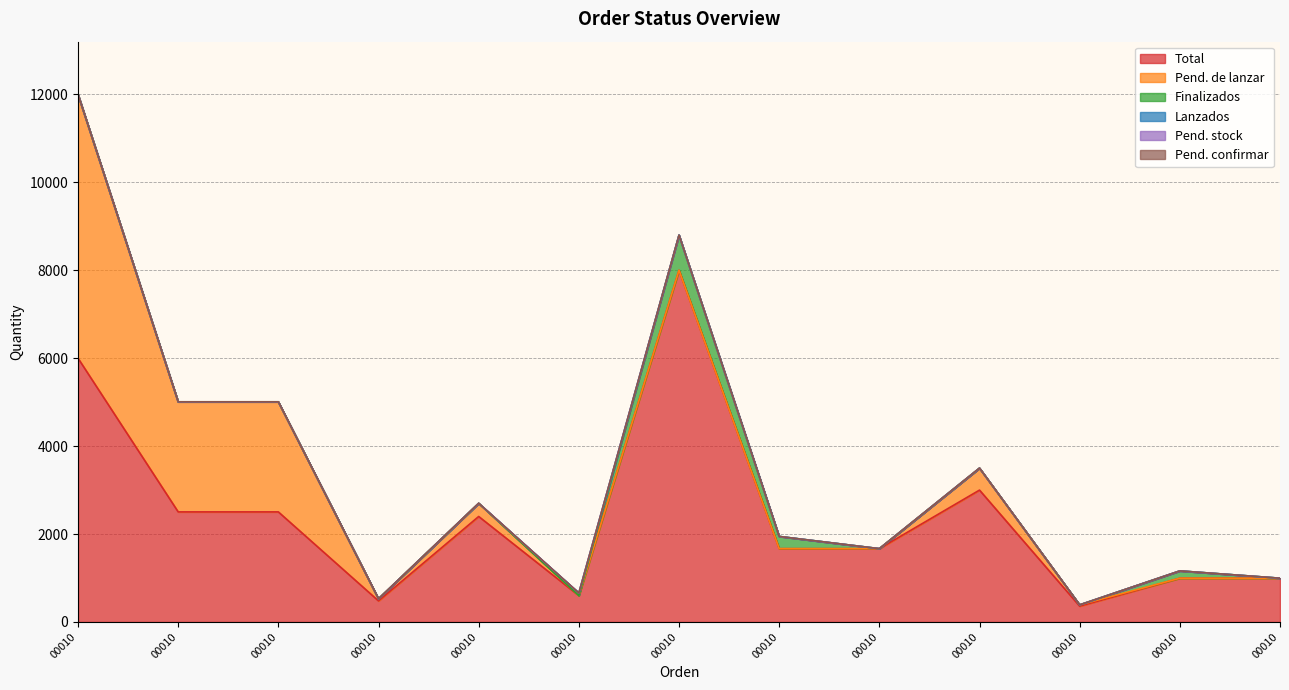

Which series has the largest range (max minus min)?

Total